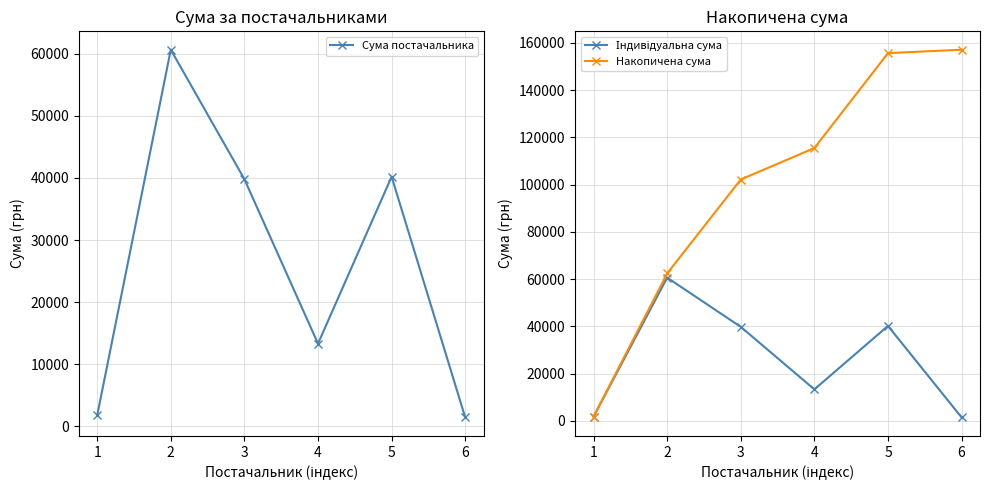

True or false: Накопичена сума and Сума постачальника intersect in this chart.

False